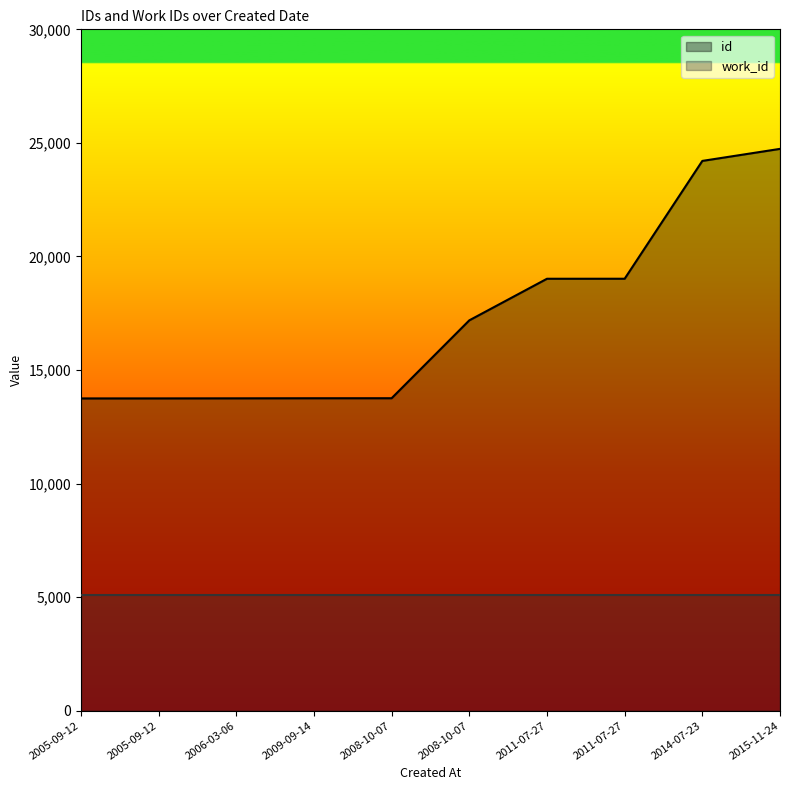

Which category has the highest value across all series?

2015-11-24